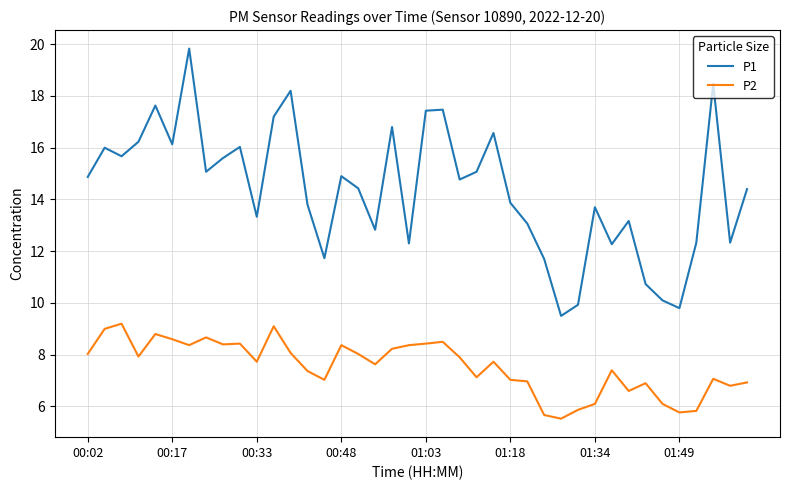

Which series has the largest total across all categories?

P1